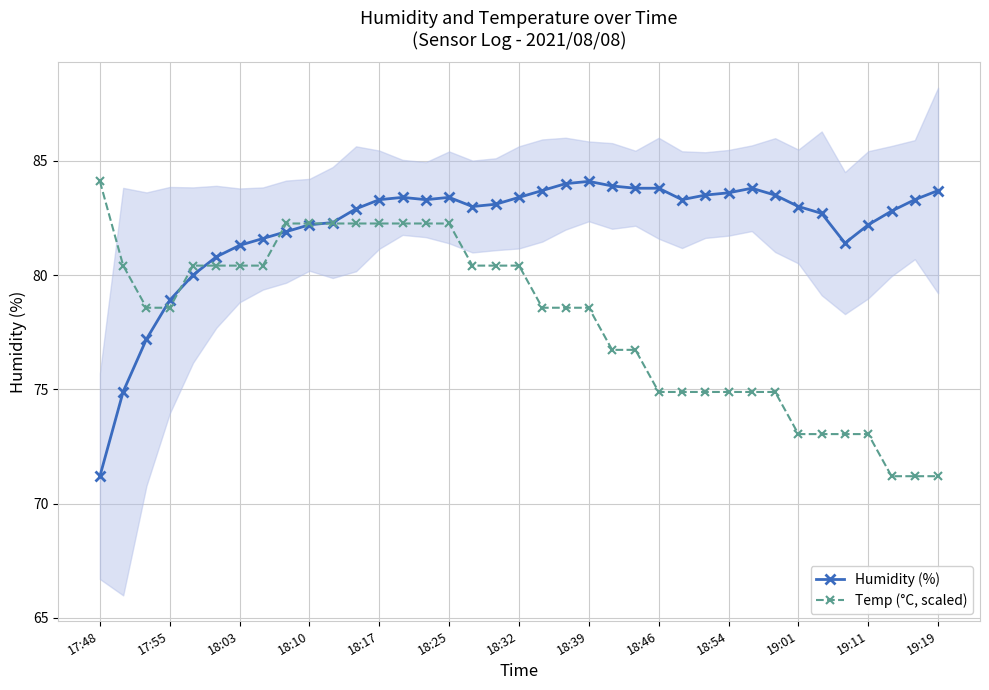

Which series has the largest range (max minus min)?

Humidity (%)